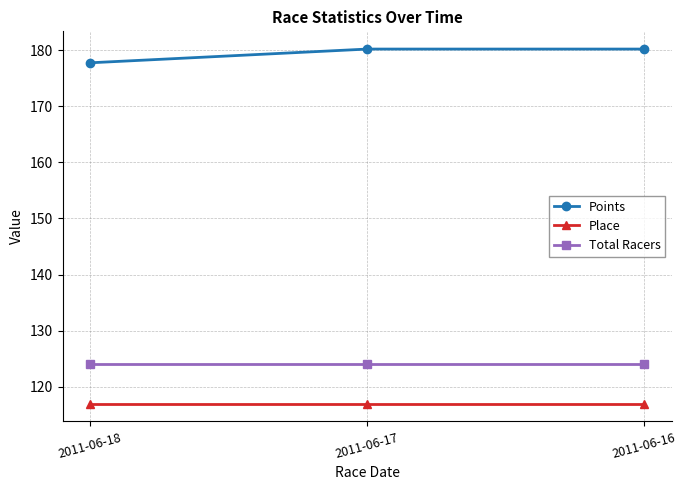

Reading left to right, list all the values displayed in this chart.

Points: 2011-06-18=177.7	2011-06-17=180.2	2011-06-16=180.2
Place: 2011-06-18=117.0	2011-06-17=117.0	2011-06-16=117.0
Total Racers: 2011-06-18=124.0	2011-06-17=124.0	2011-06-16=124.0